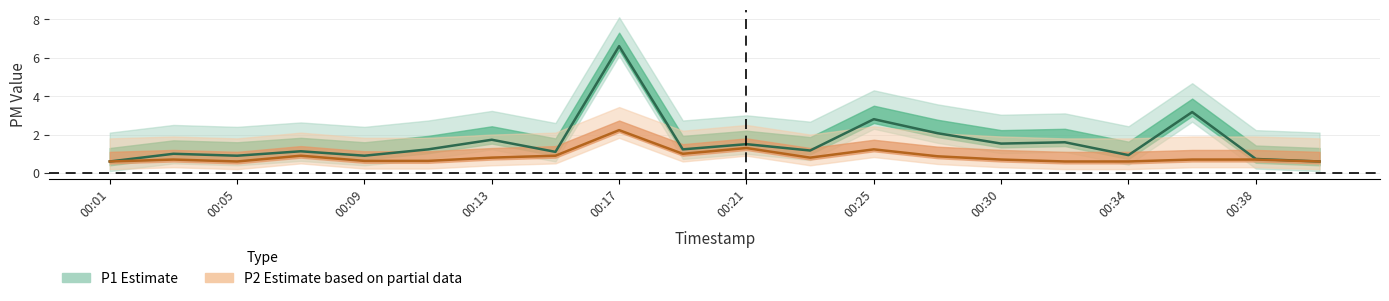

True or false: P1 (Estimate) and P2 (Estimate based on partial data) cross at least once.

False